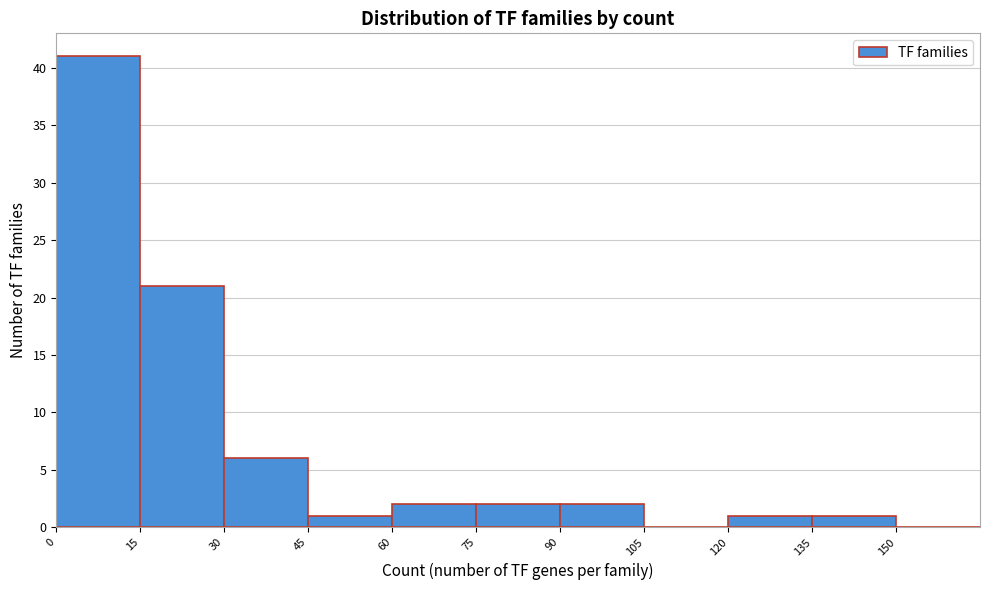

Reading left to right, transcribe this chart: for each bar, give the range it covers on the x-axis and its height. Neither the bar edges nor the heights are printed on the chart, so give them approximately, as read against the axes.

0 to 15: 41
15 to 30: 21
30 to 45: 6
45 to 60: 1
60 to 75: 2
75 to 90: 2
90 to 105: 2
105 to 120: 0
120 to 135: 1
135 to 150: 1
150 to 165: 0